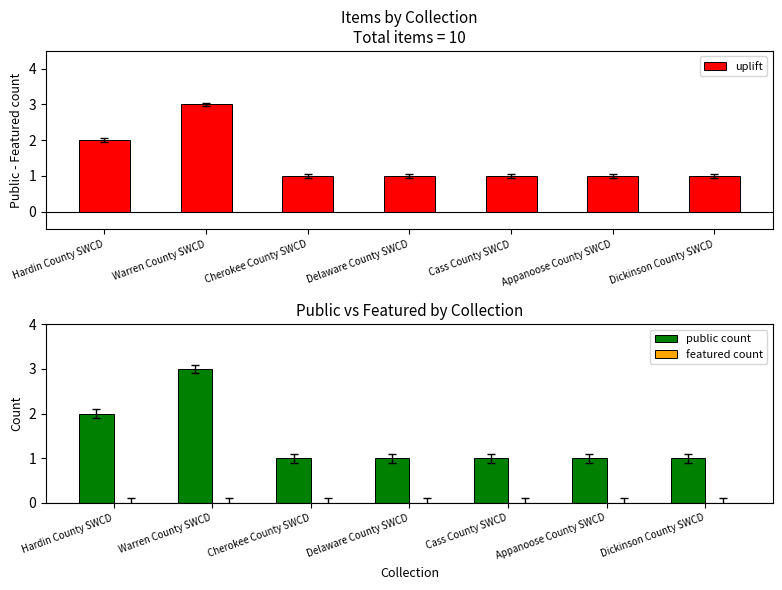

What is the label of the 1st bar from the right?

Dickinson County SWCD